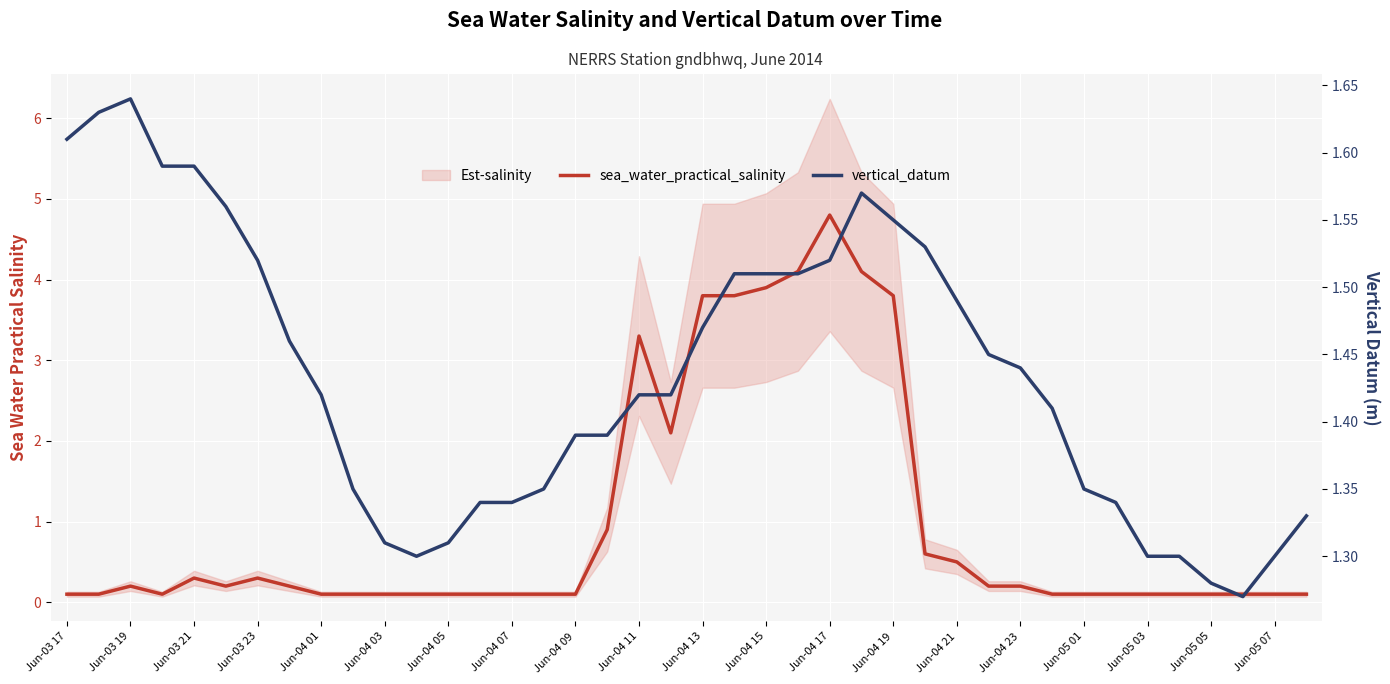

Does the chart display data point markers on the line(s)?

No